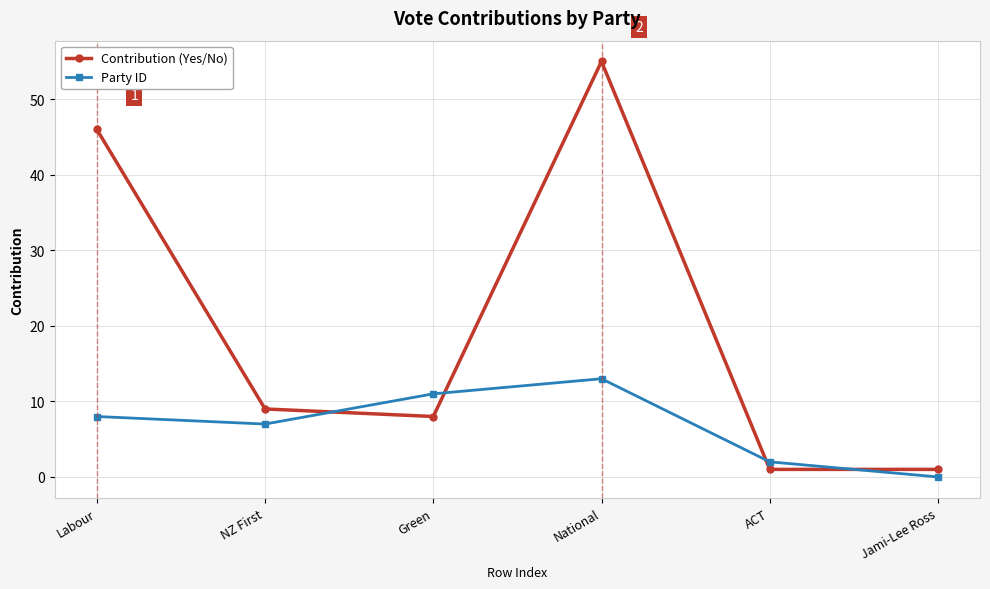

The Contribution (Yes/No) series shows 1 at Jami-Lee Ross. True or false?

True